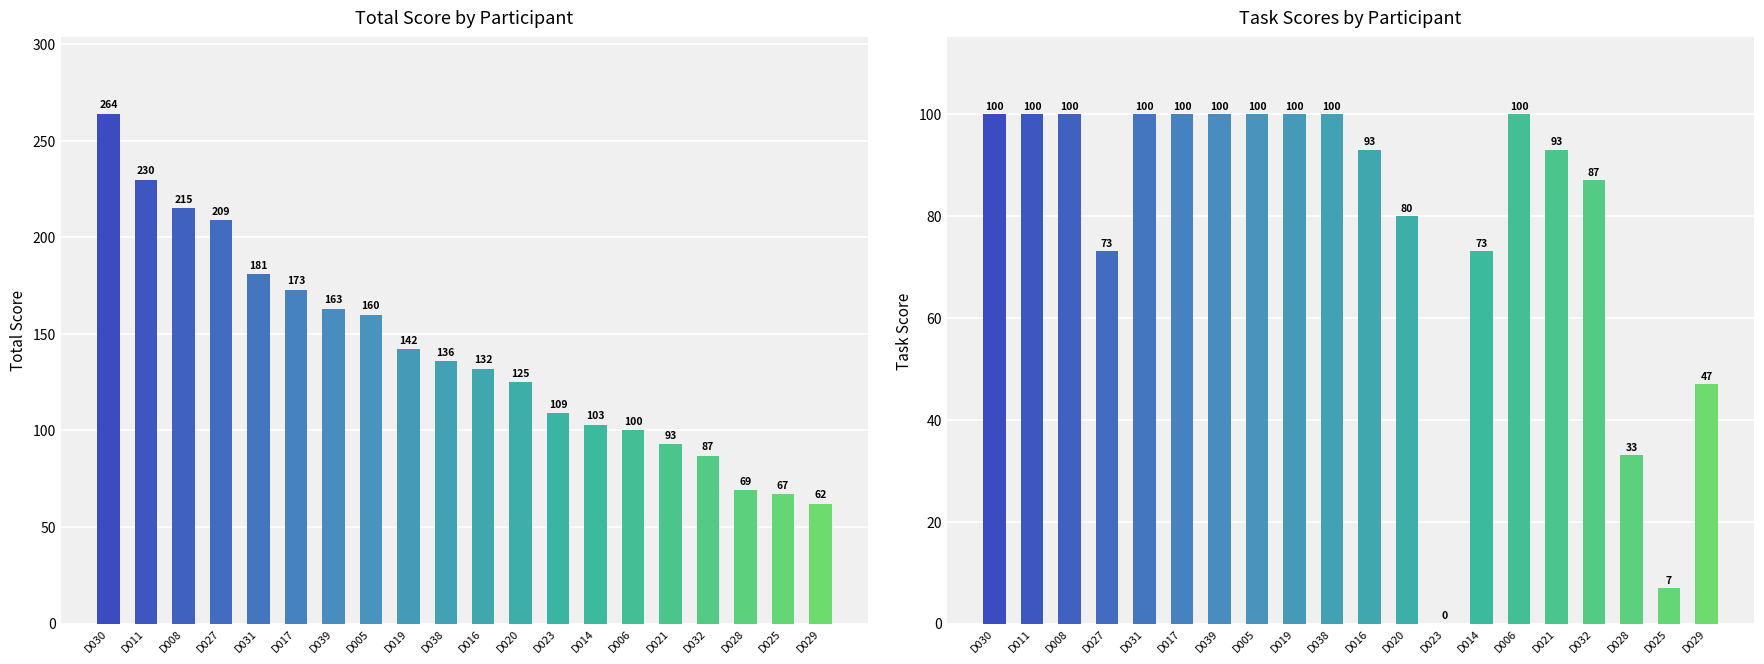

Where does the Total series first go above 136?

D030